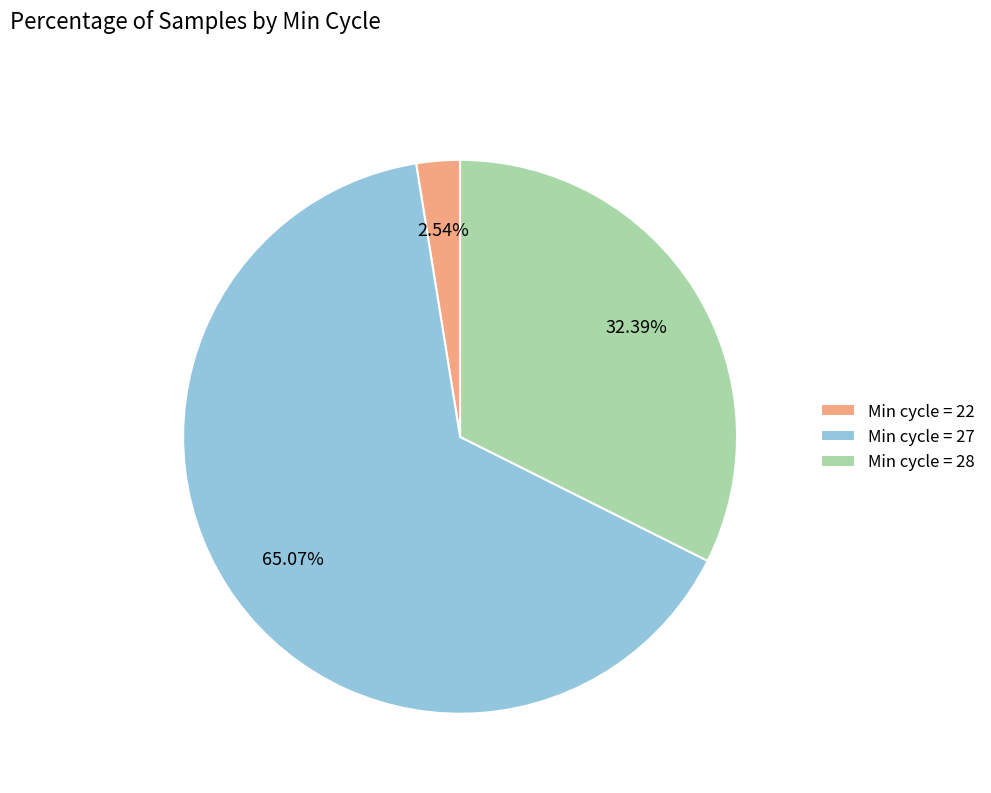

Is there a majority slice in this chart?

Yes